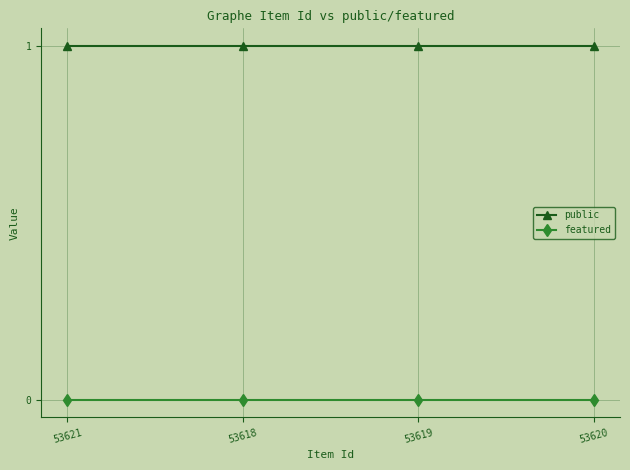

True or false: public and featured cross at least once.

False